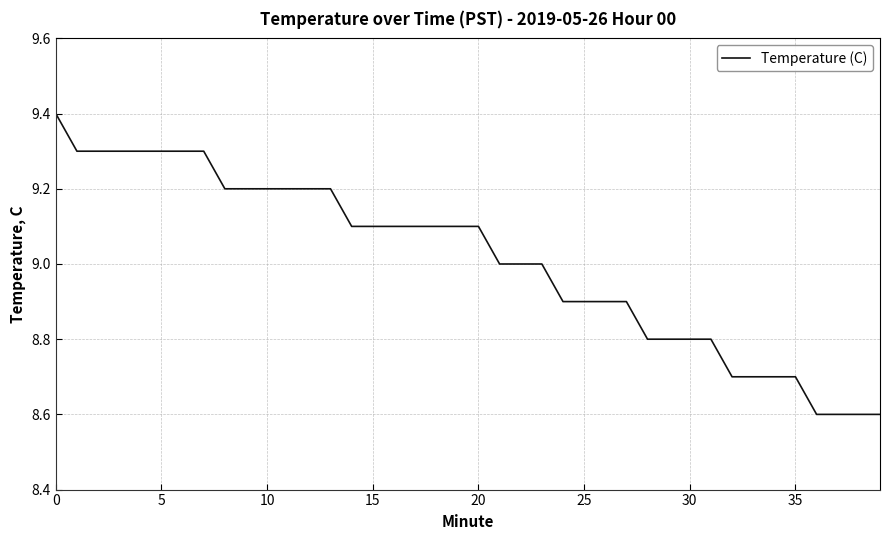

What is the maximum value shown in the chart?

9.4